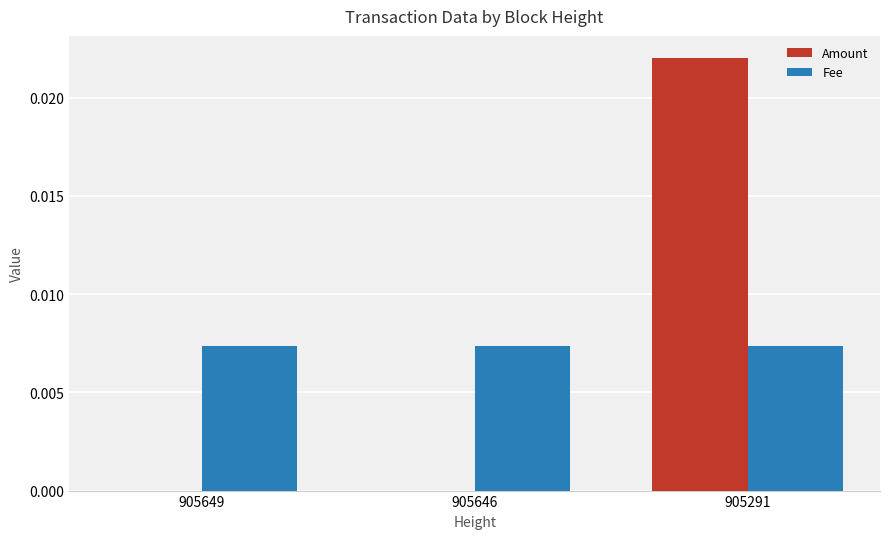

Which label corresponds to the largest value in the chart?

905291